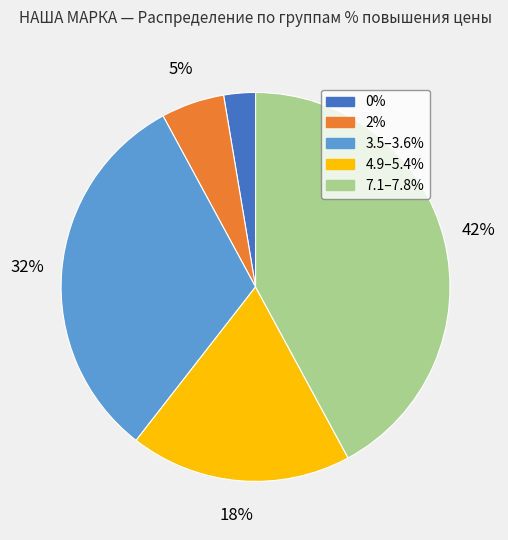

Count the number of slices in the pie.

5